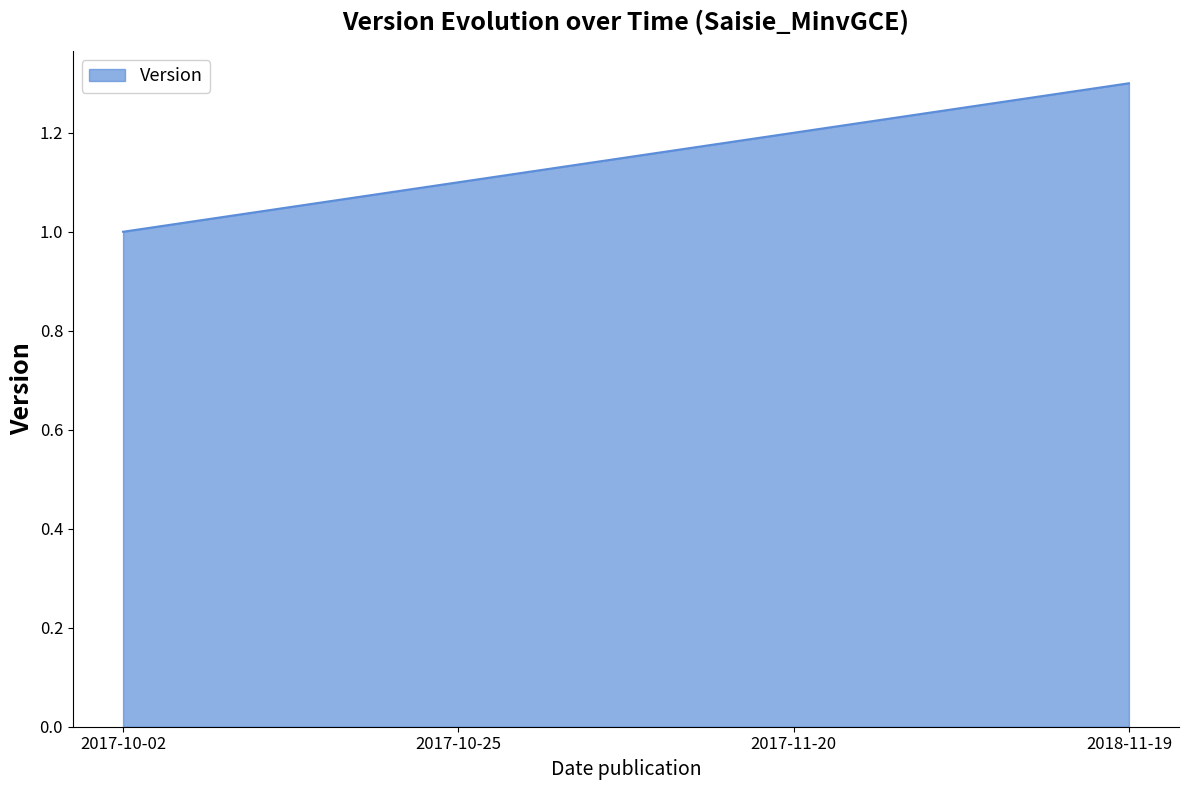

What is the ratio of the value at 2017-11-20 to the value at 2017-10-25?

1.1